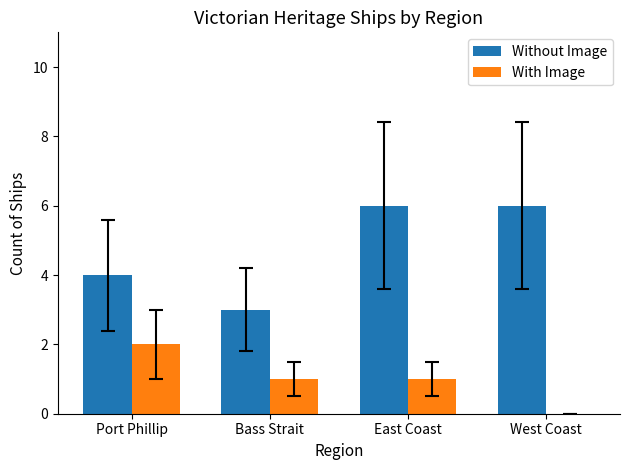

What is the sum of all With Image values?

4